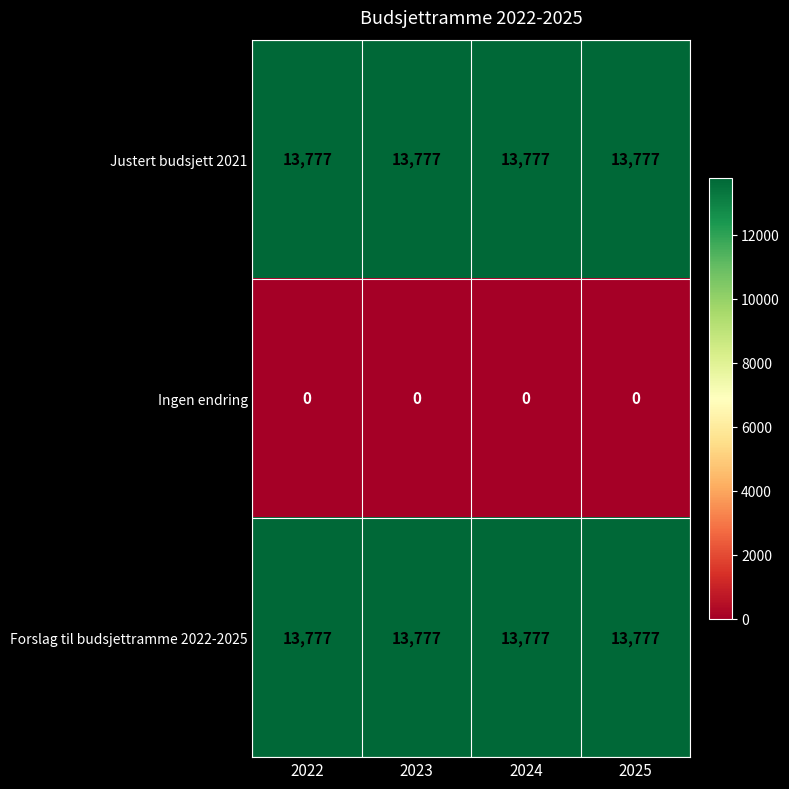

Is the value of Justert budsjett 2021 at 2025 greater than the value of Ingen endring at 2022?

Yes